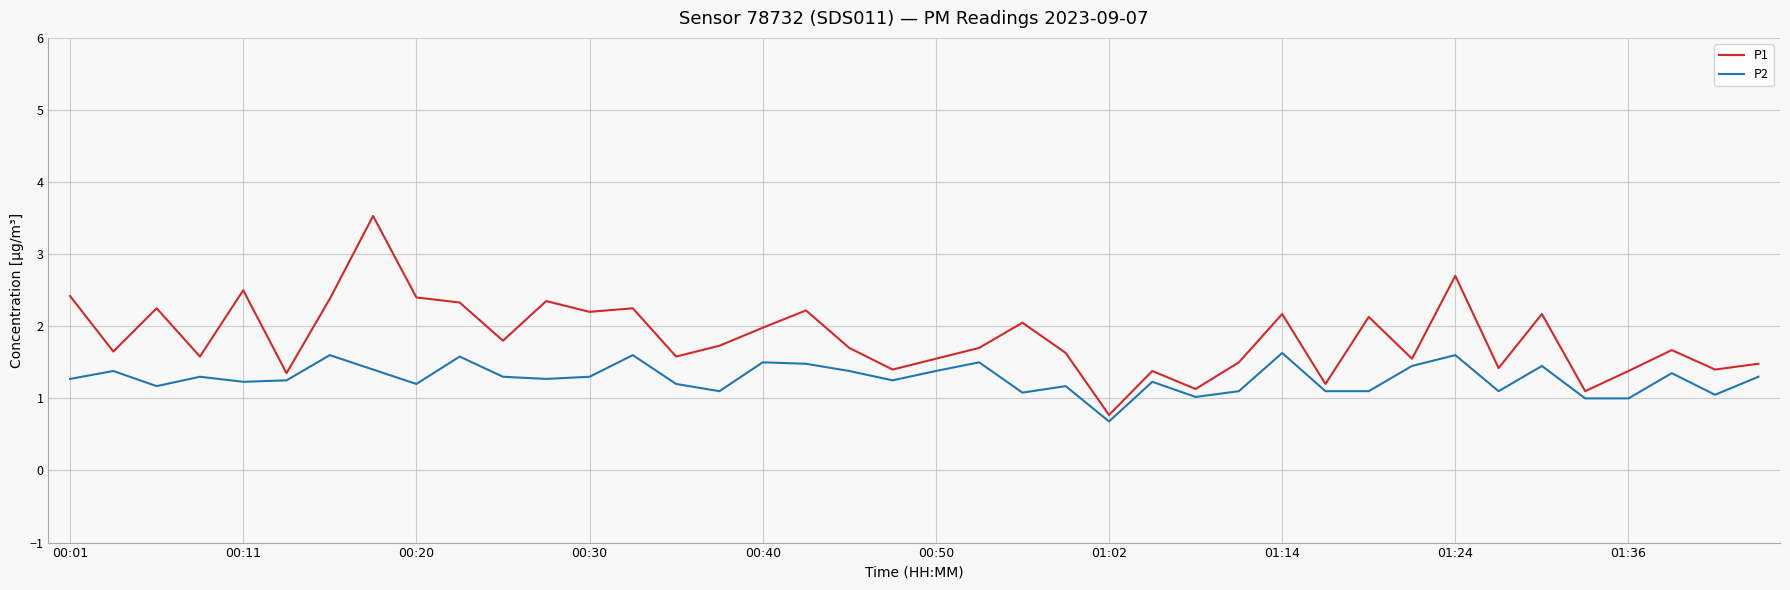

Which series has the largest range (max minus min)?

P1